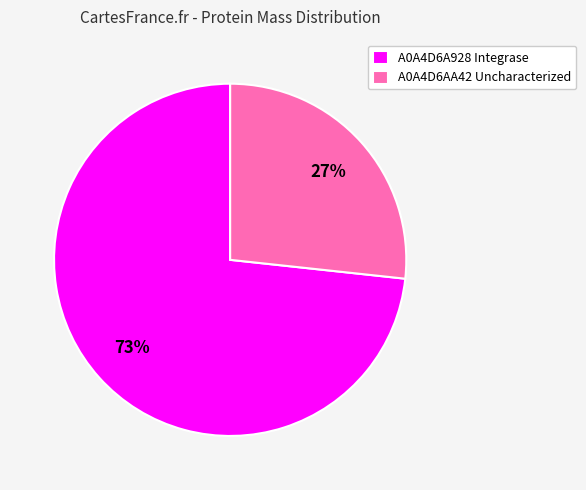

Approximately how many times larger is the value at A0A4D6AA42 Uncharacterized compared to A0A4D6A928 Integrase?

0.4